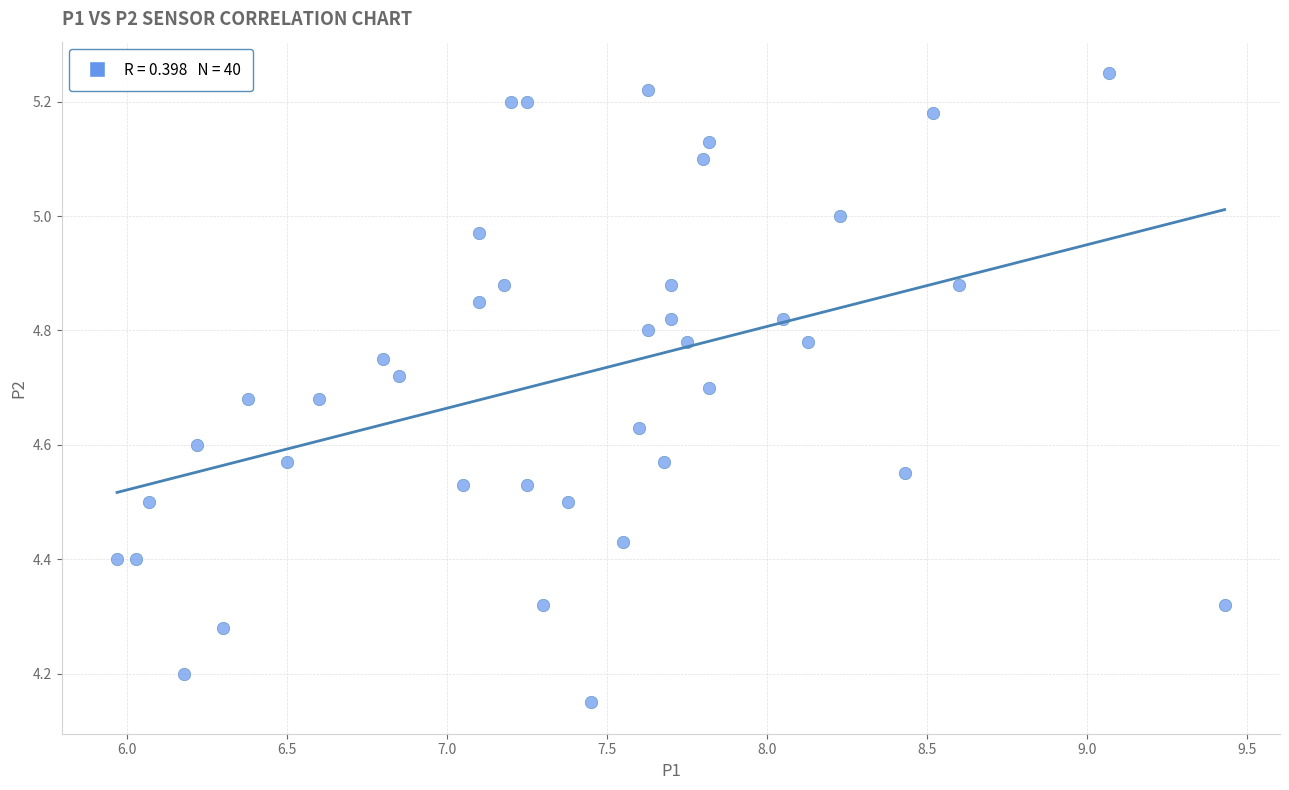

What is the range of X values (max minus min)?

3.5